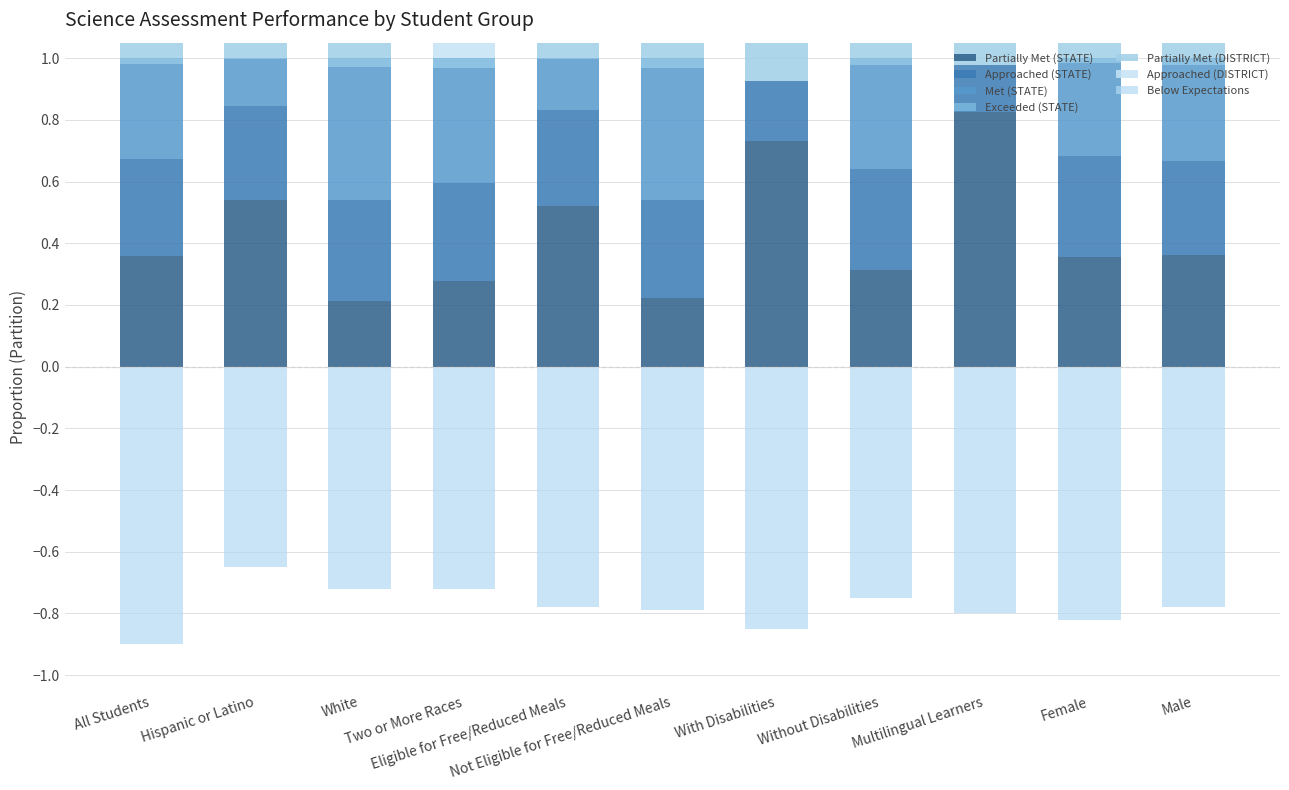

How many groups of bars are there?

11